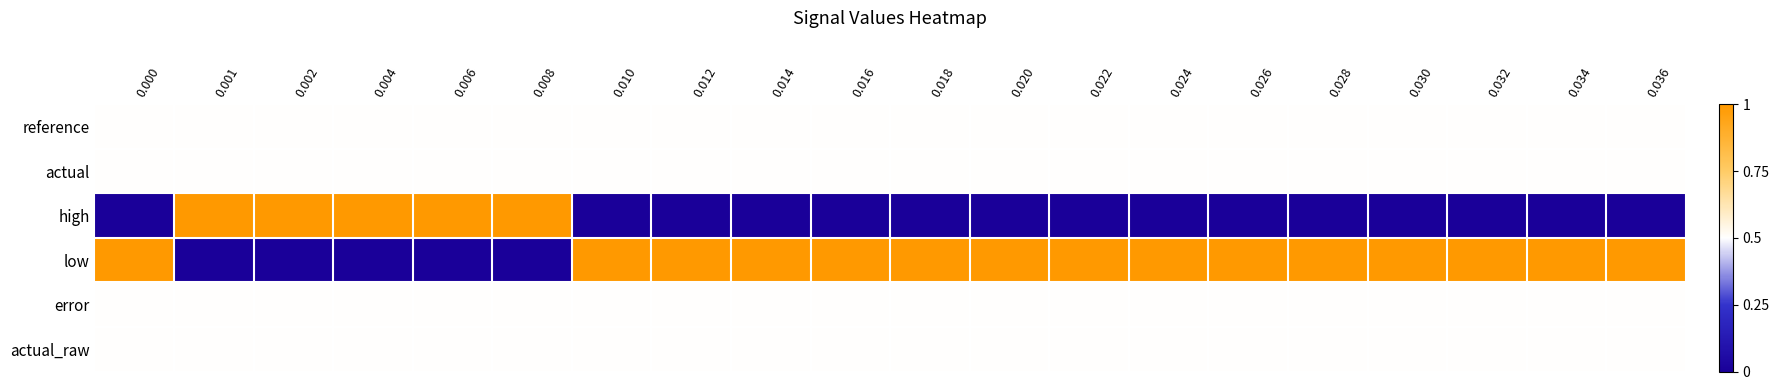

How many distinct data groups are displayed?

6